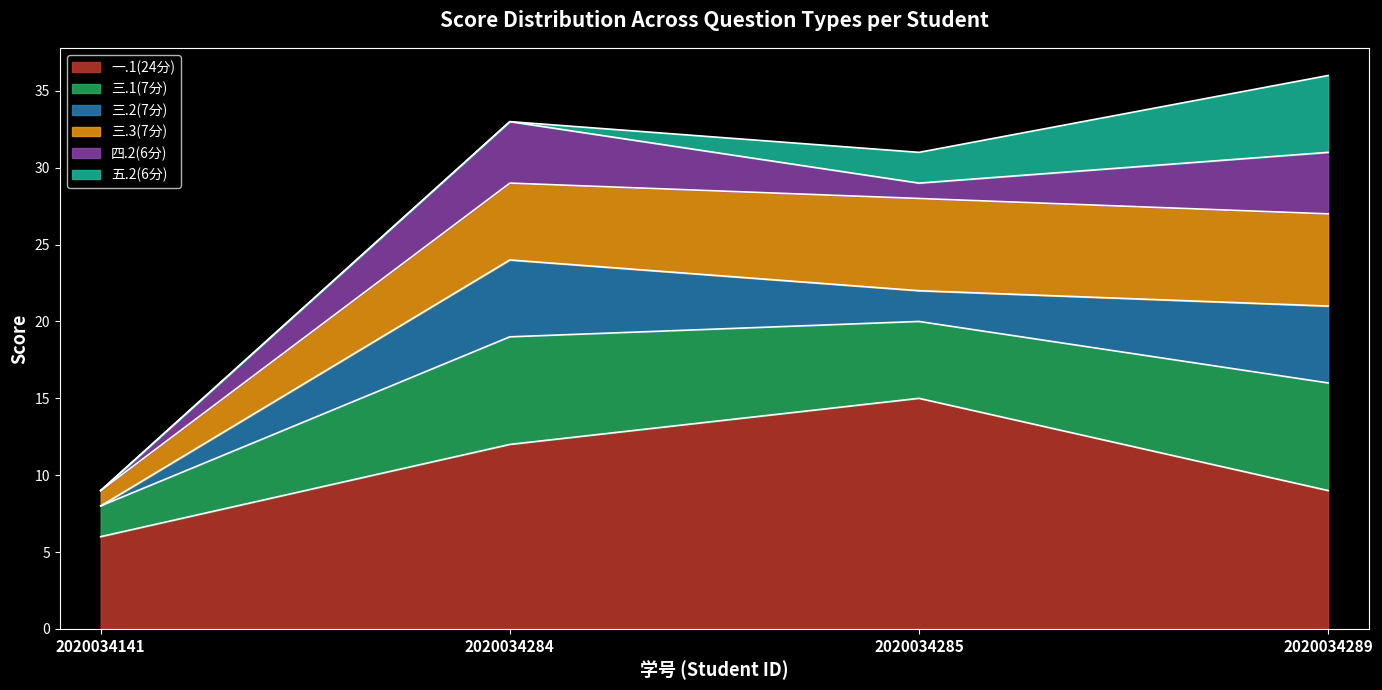

What is the value of the 三.2(7分) point at the 2nd from the left?

5